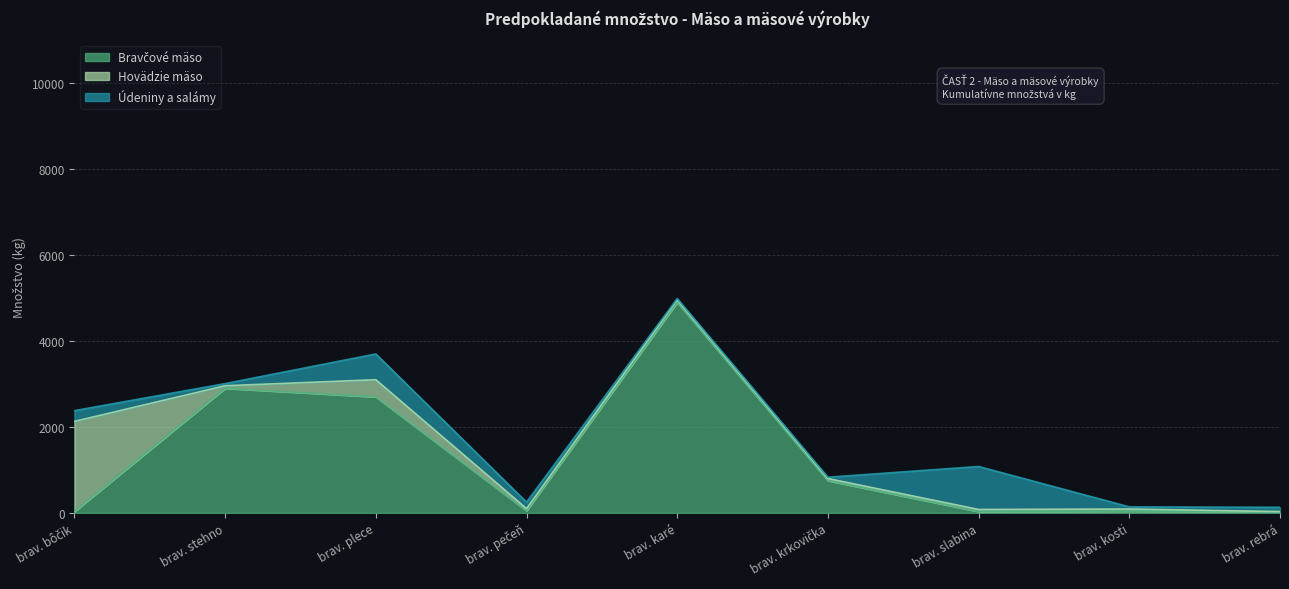

Between brav. plece and brav. krkovička, which series saw the biggest shift?

Bravčové mäso